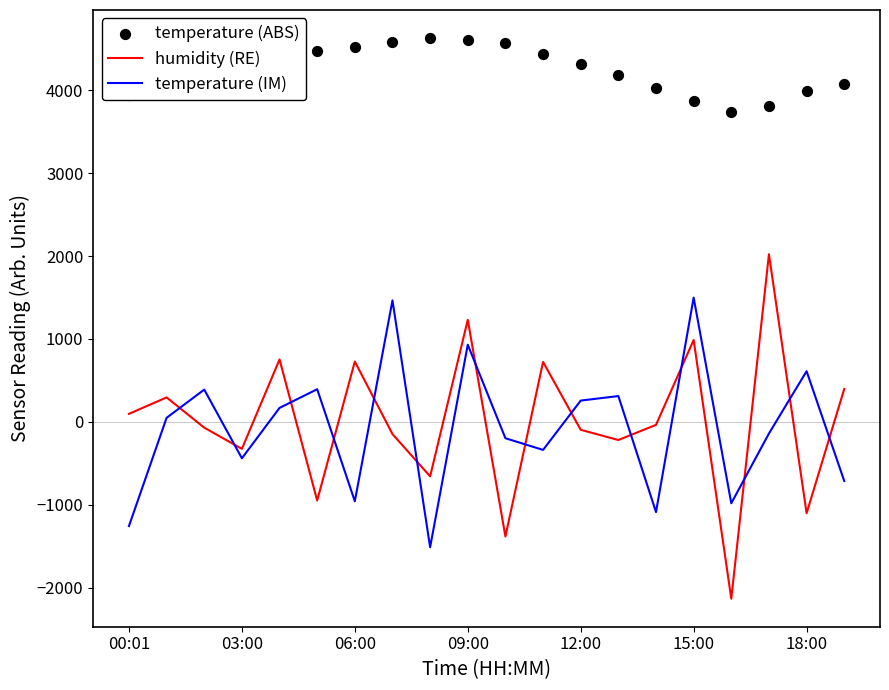

What is the minimum value for temperature (IM)?

-1513.9